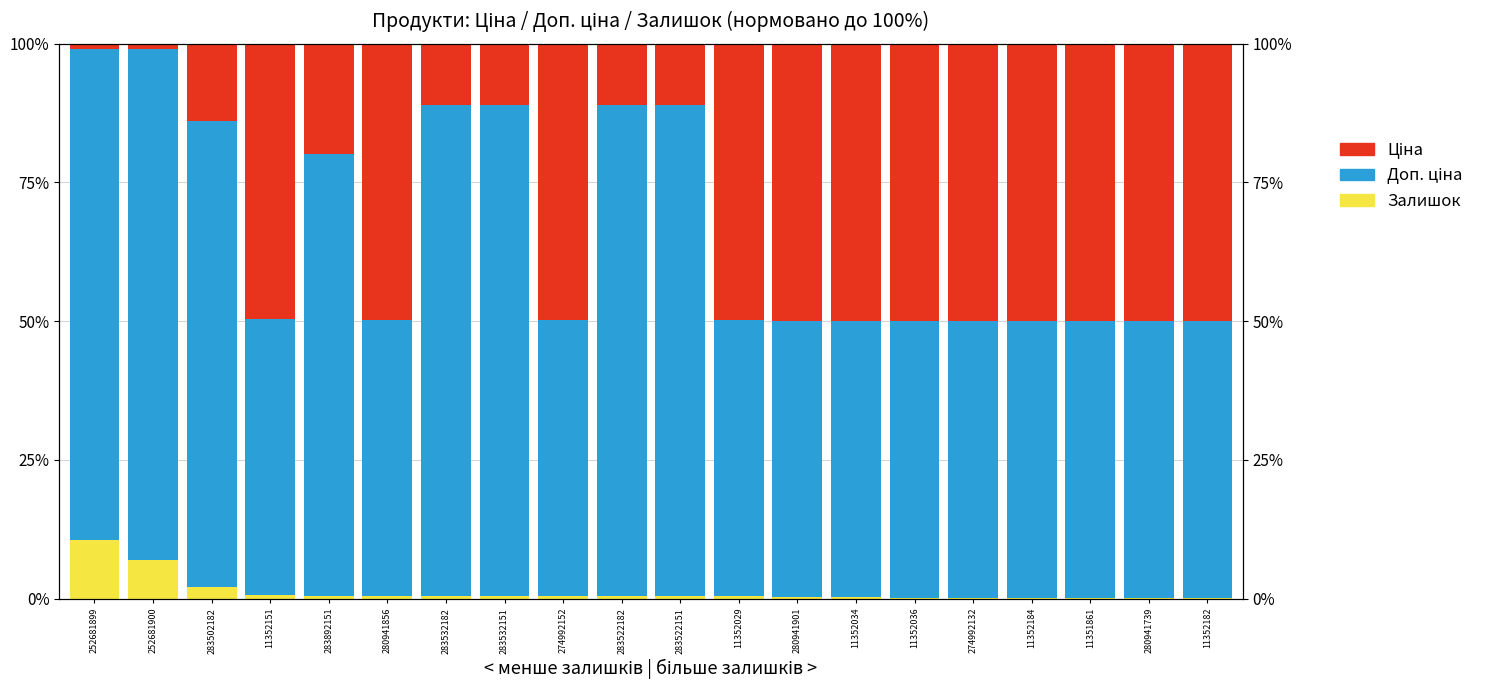

What is the difference between the second highest and second lowest values in the Ціна series?

49.0